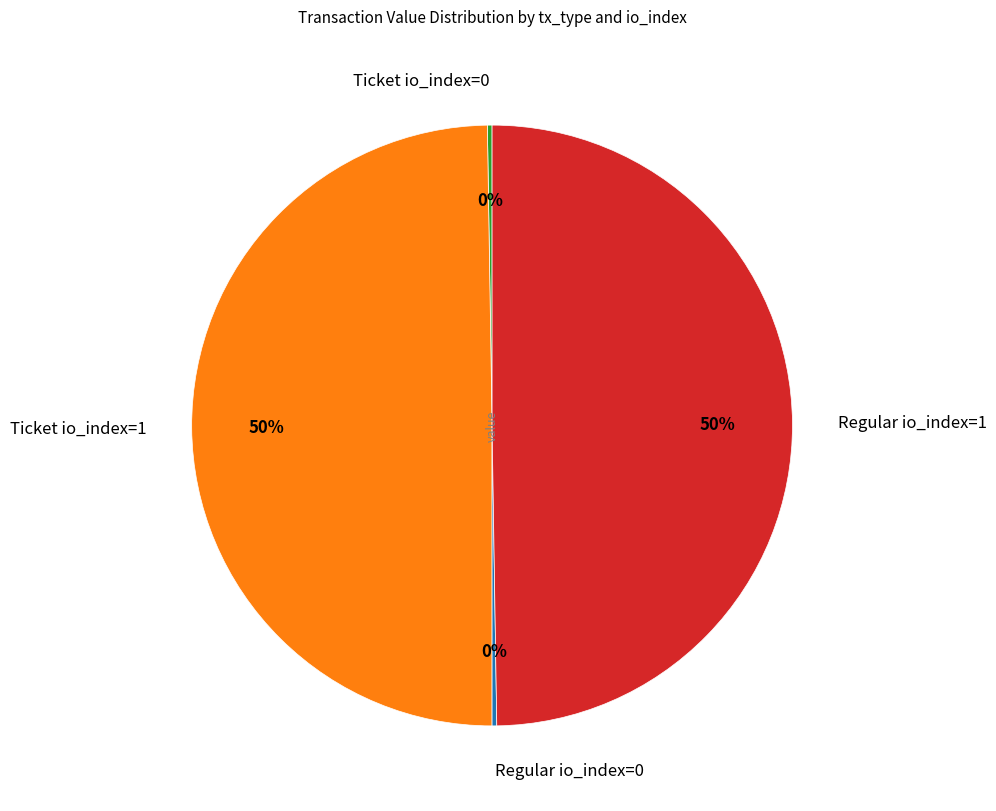

True or false: Regular io_index=1 accounts for 50% of the total.

True